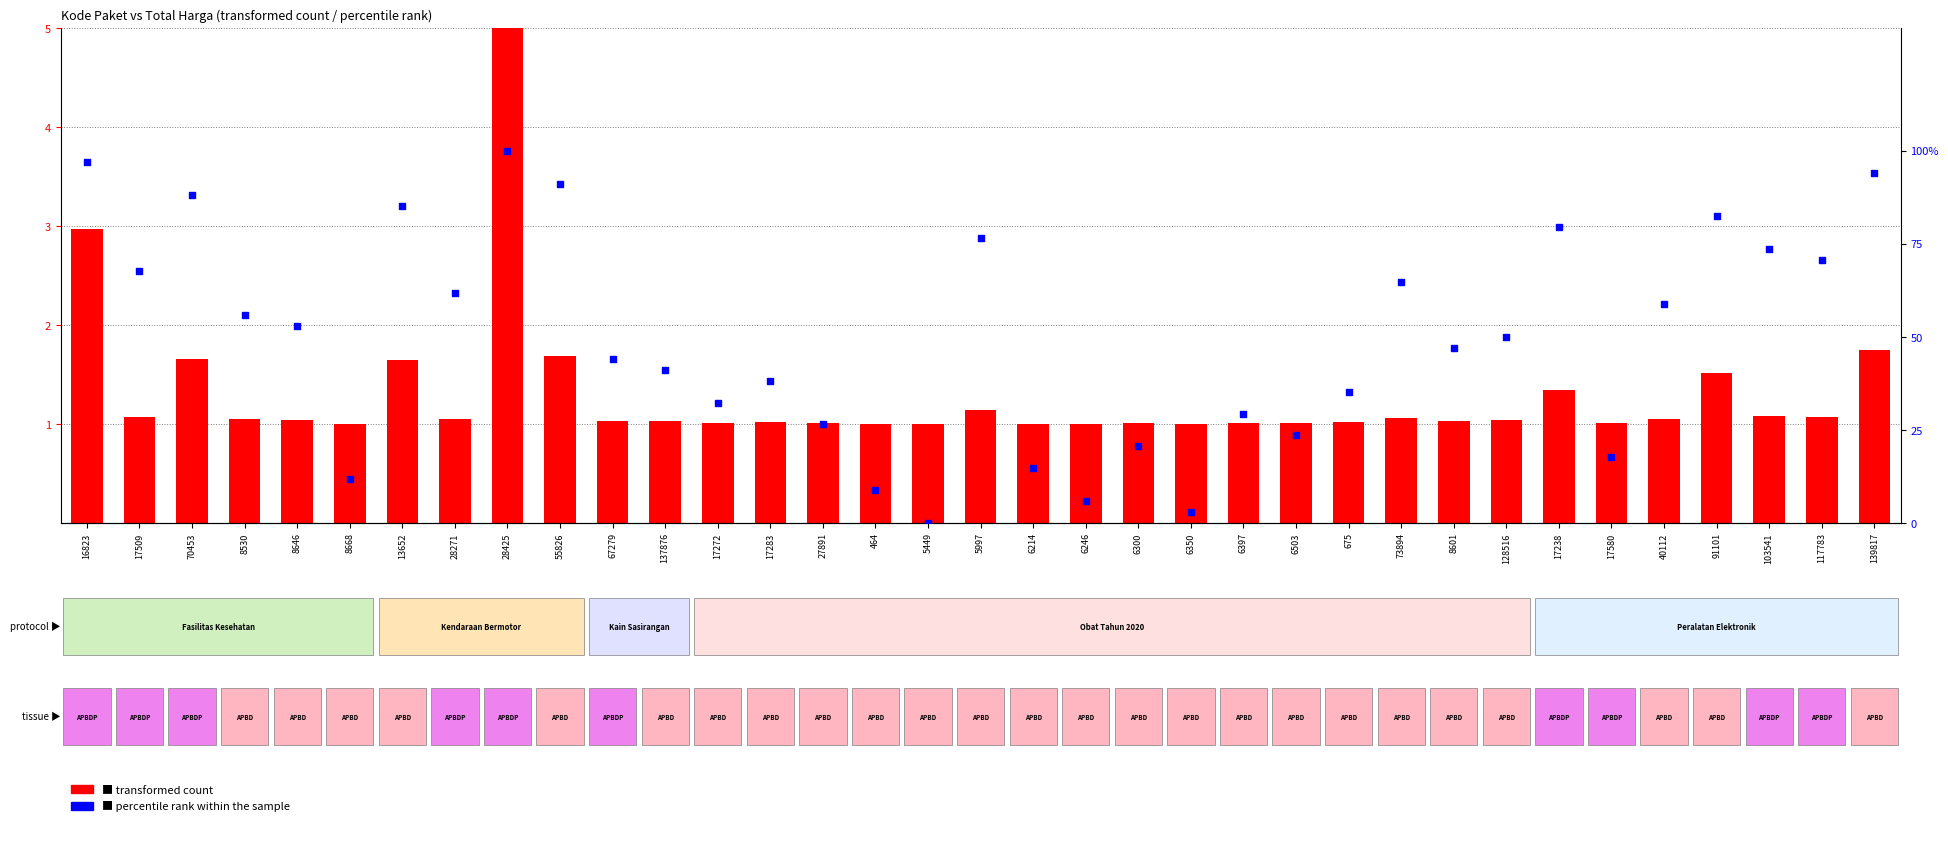

Is the value of percentile rank within the sample at 16823 greater than the value of transformed count at 103541?

Yes